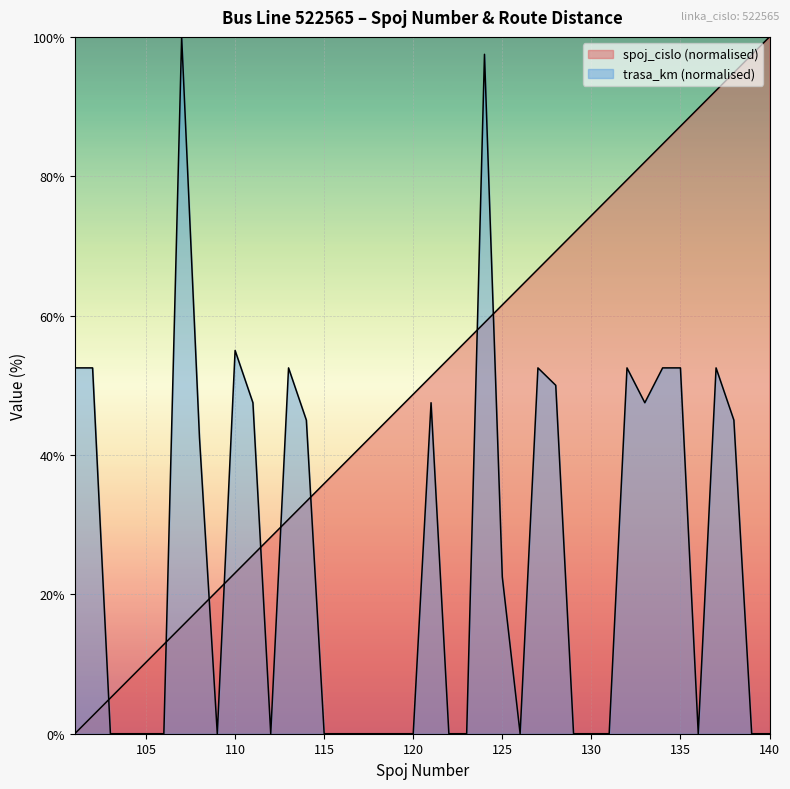

What are all the series names shown in the legend?

spoj_cislo, trasa_km